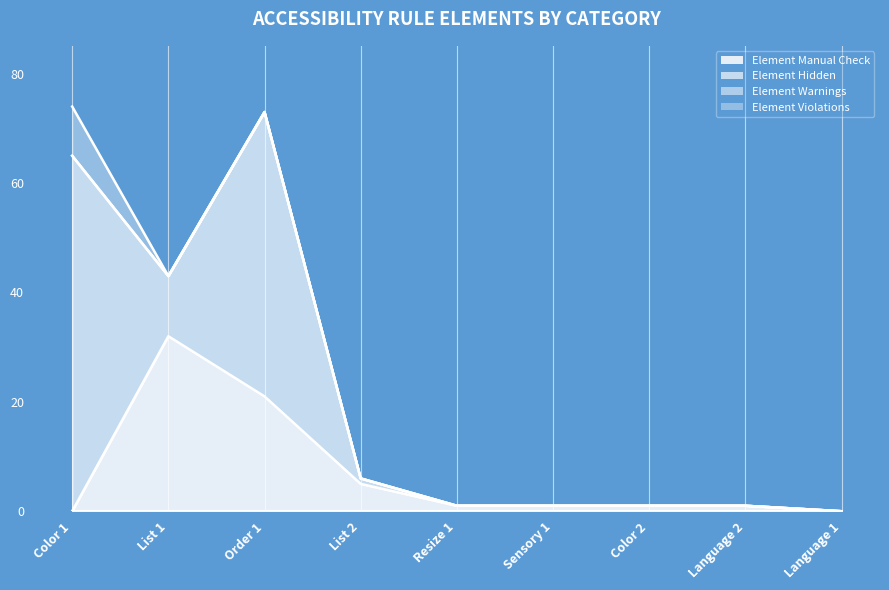

What are all the series names shown in the legend?

Element Manual Check, Element Hidden, Element Warnings, Element Violations